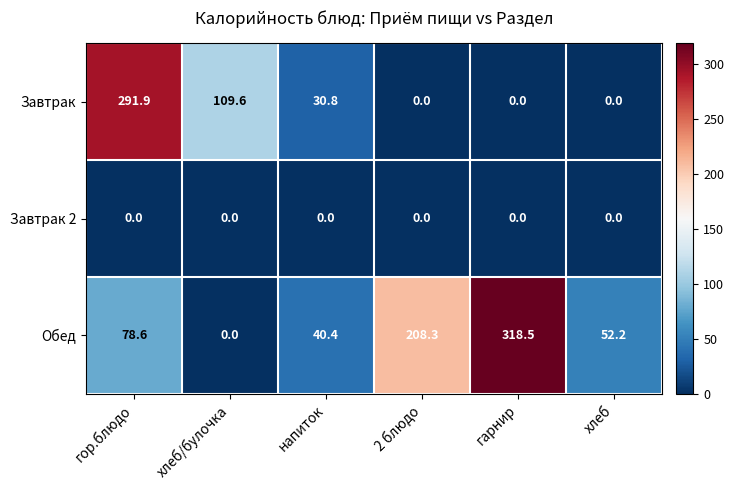

Is it true that Завтрак 2 equals 0.0 at гарнир?

True